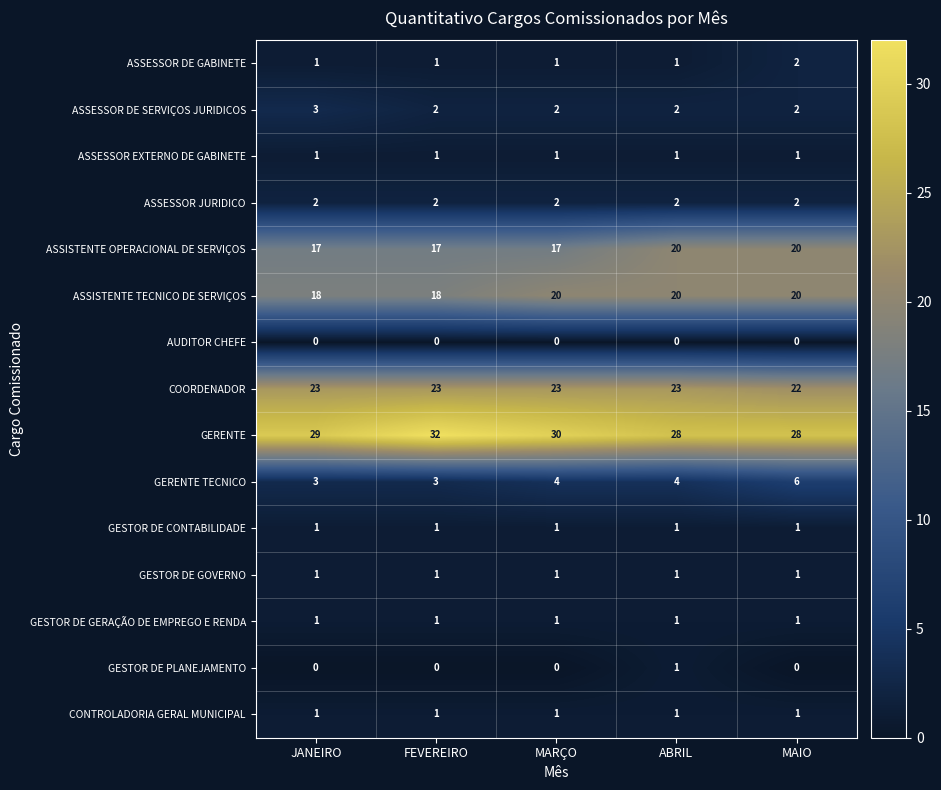

What is the total value across all series at ABRIL?

106